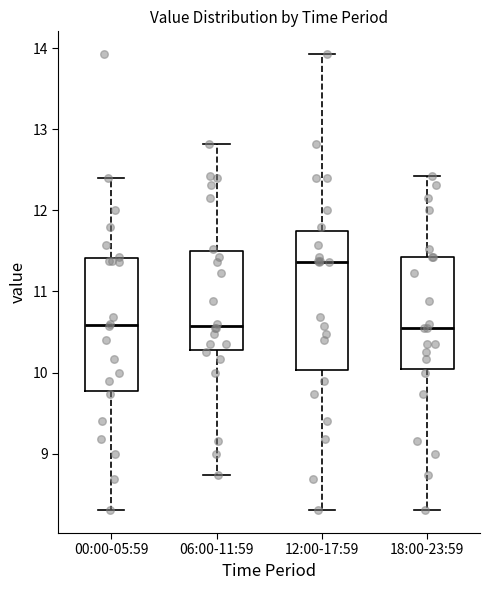

Where is the lower edge of the box for 06:00-11:59 on the y-axis? The values are not printed on the chart, so give them approximately, as read against the axis.

10.3